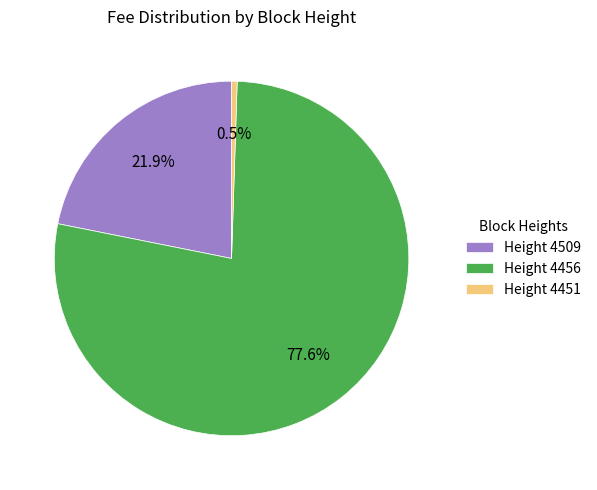

To the nearest percent, what is the difference between the largest and smallest slice percentages?

77%